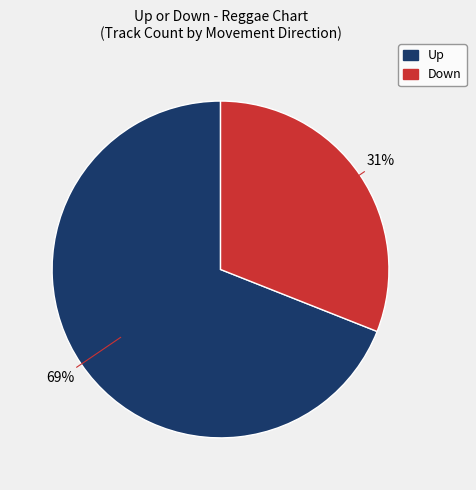

Is there a majority slice in this chart?

Yes